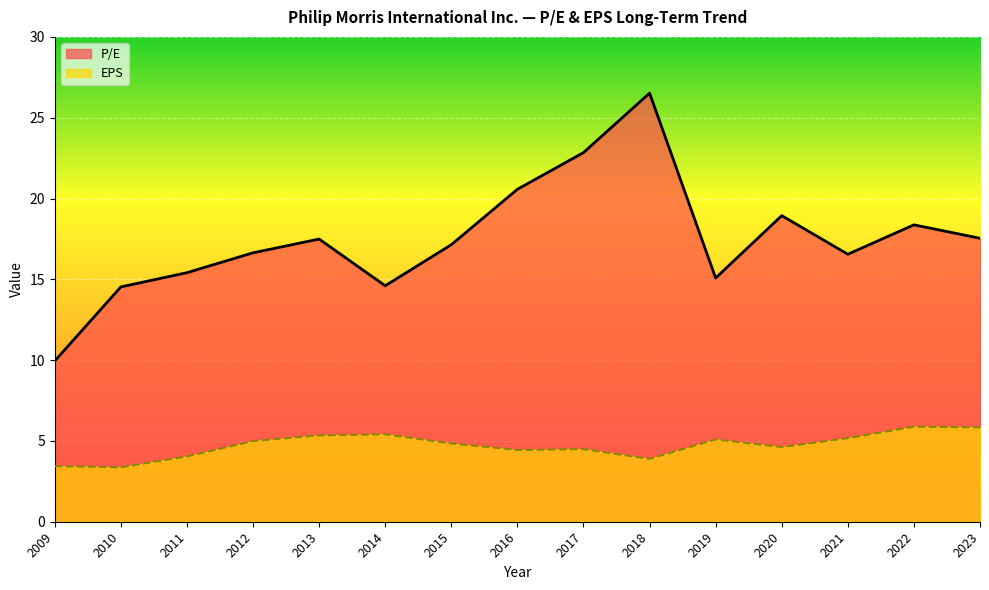

True or false: P/E and EPS intersect in this chart.

False